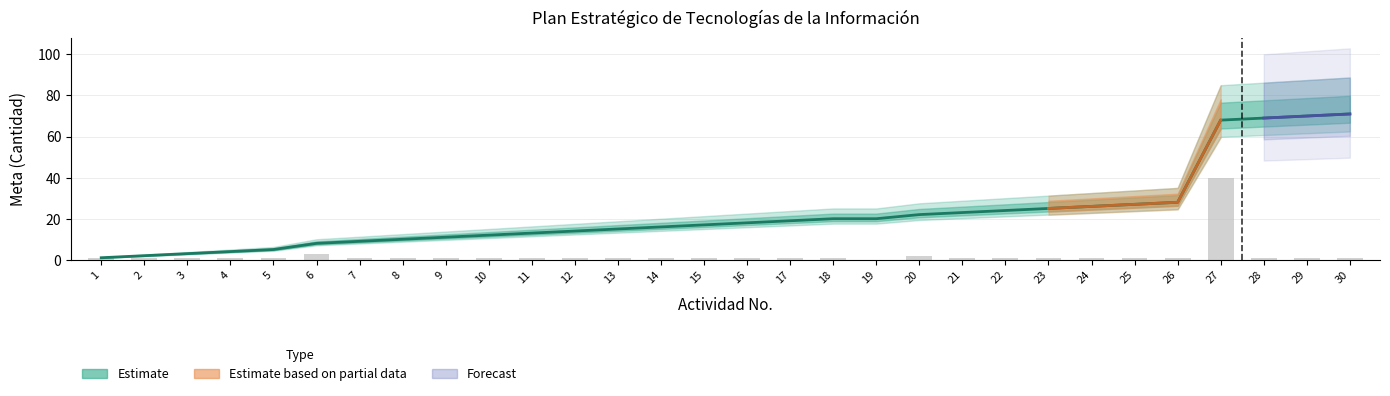

How many positive values are there?

29